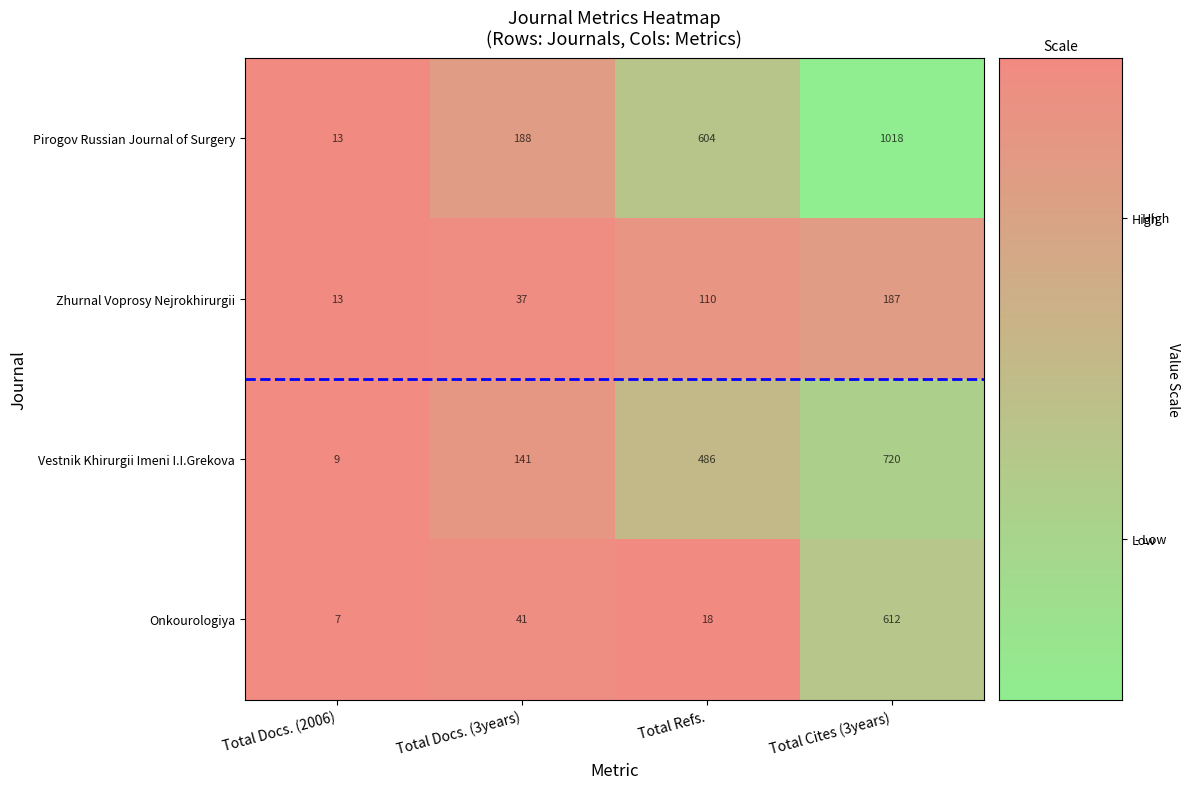

At which category is the sum across all series the highest?

Total Cites (3years)